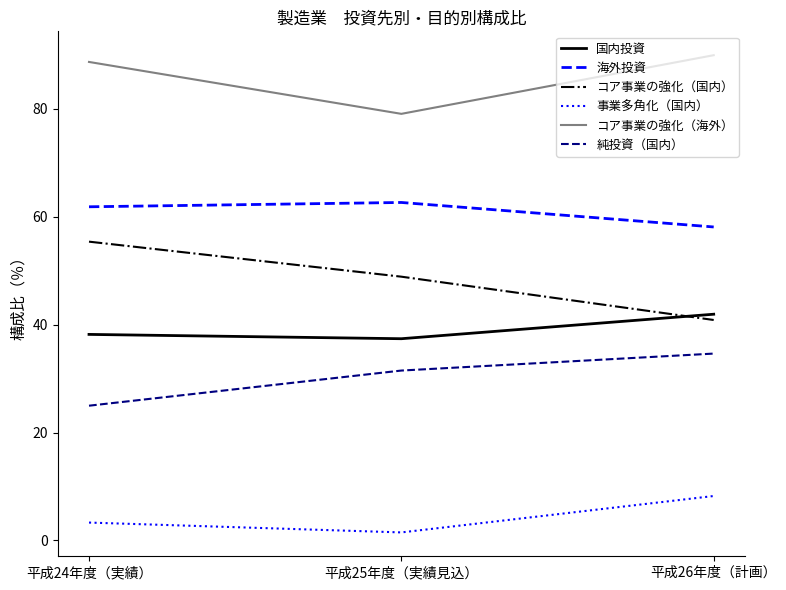

Does the chart display data point markers on the line(s)?

No